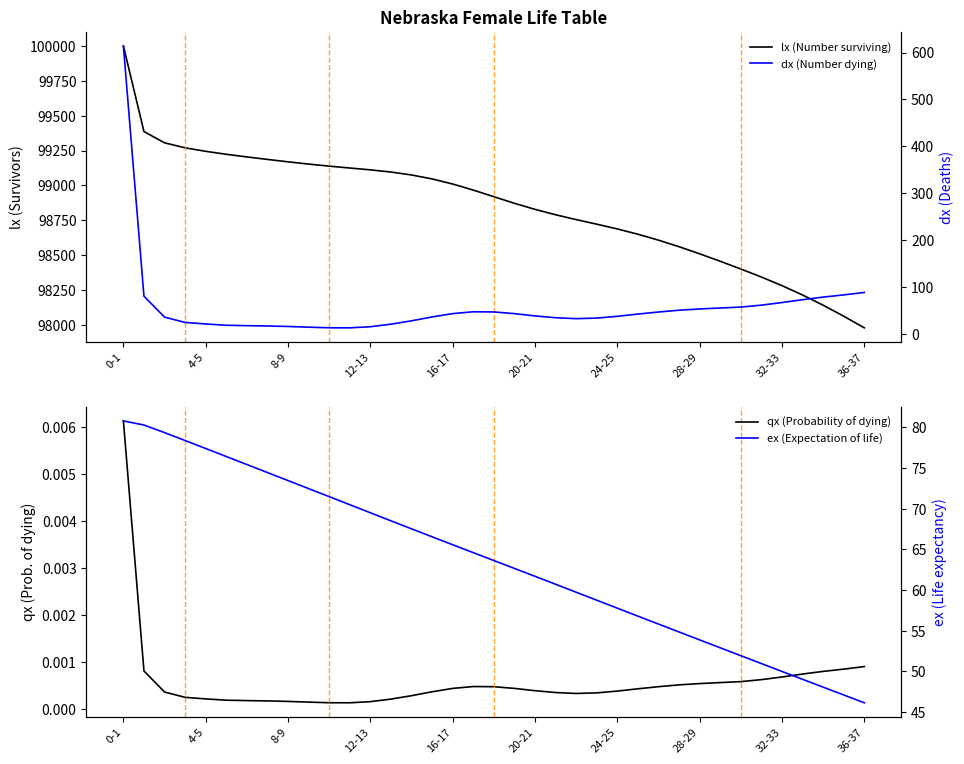

What is the spread (max minus min) of values at 15?

99046.4